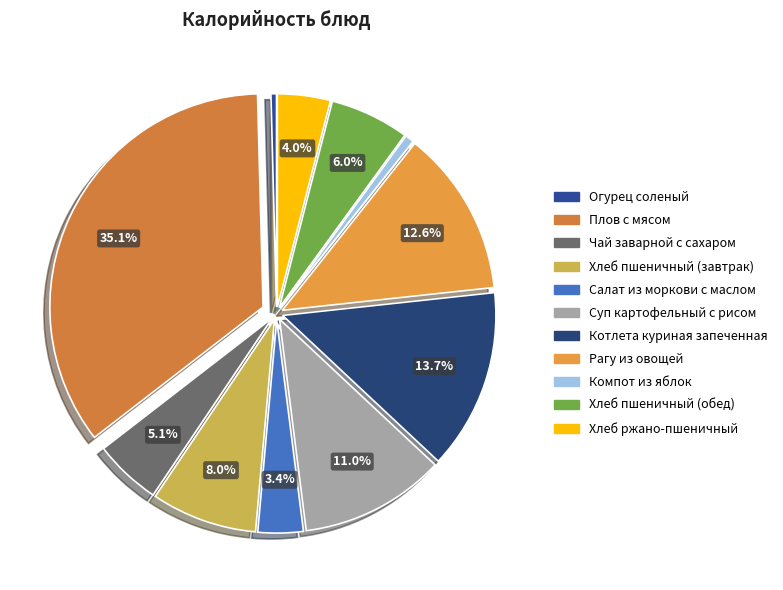

How many segments does this pie chart have?

11